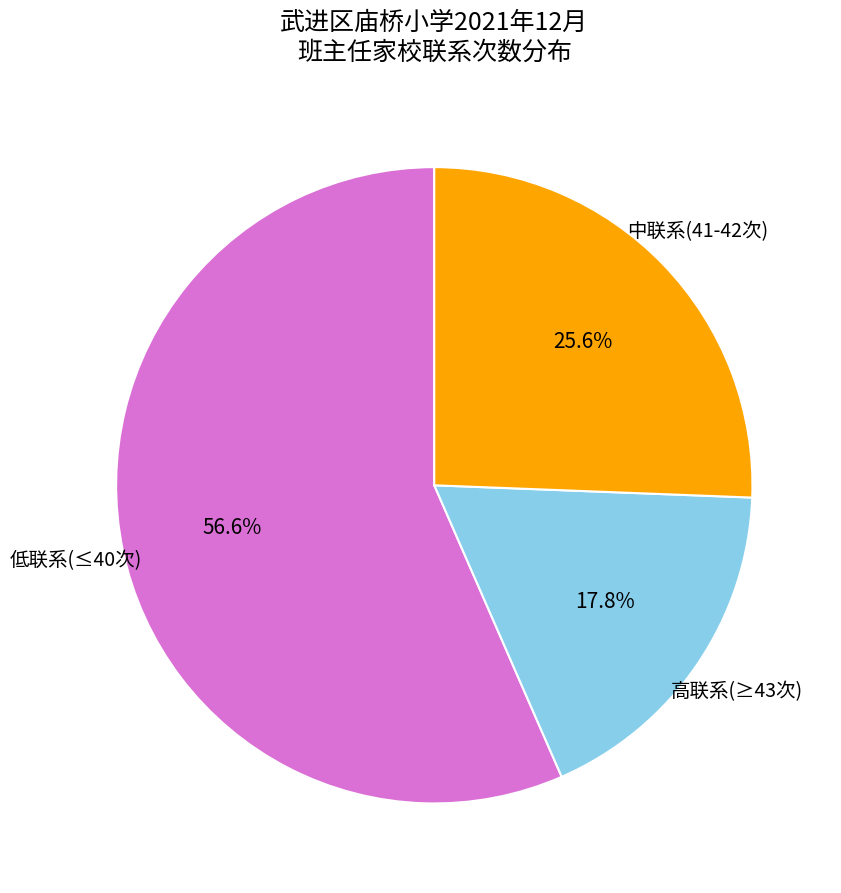

To the nearest percent, what is the difference between the largest and smallest slice percentages?

39%